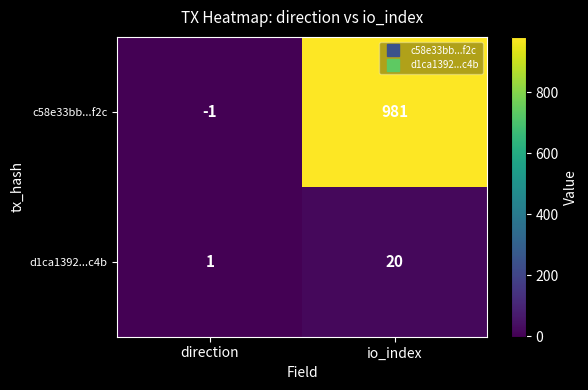

Reading right to left, extract all data points from this chart.

c58e33bb...f2c: 981	-1
d1ca1392...c4b: 20	1